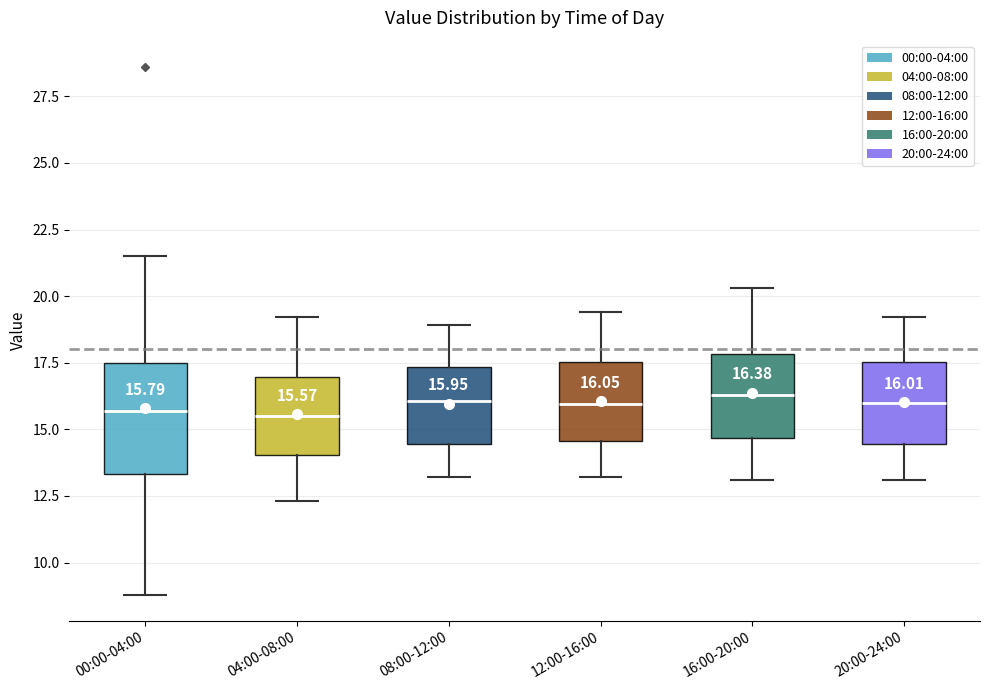

Comparing the boxes themselves (not the whiskers), which one is the tallest?

00:00-04:00